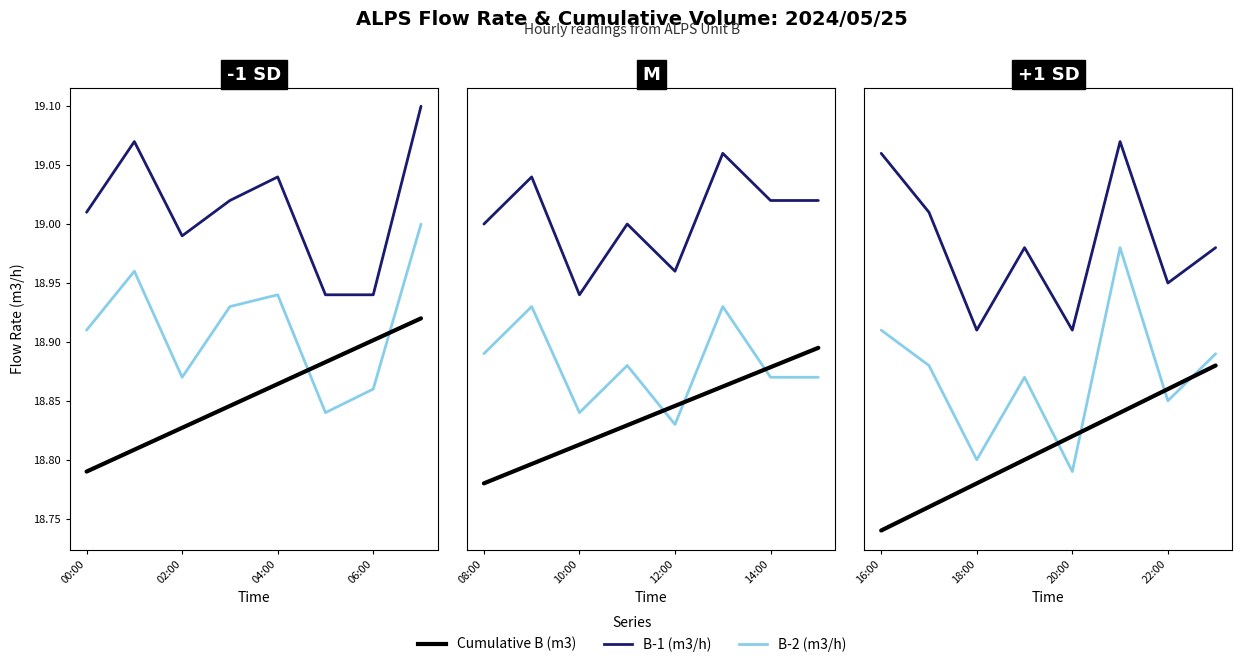

What is the difference between the maximum and minimum values in the B-1 (m3/h) series?

0.2